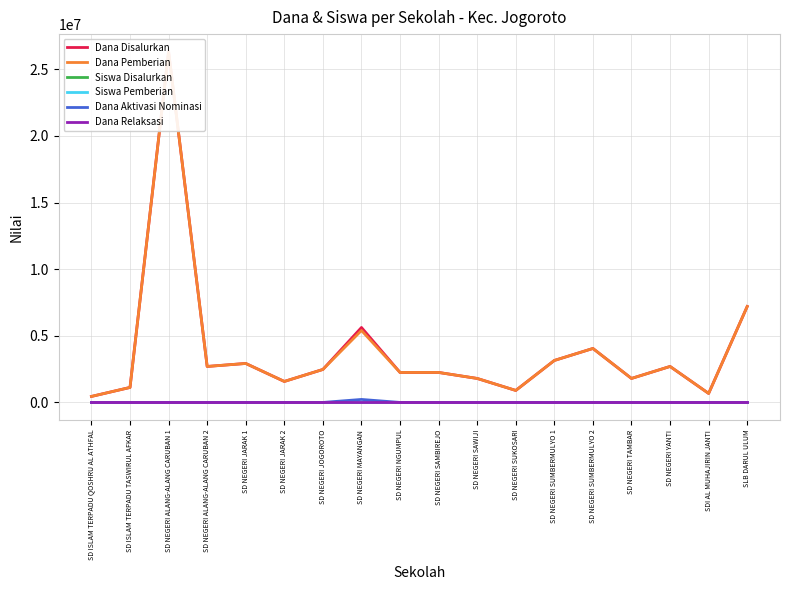

At SD NEGERI JARAK 1, list the series in order from largest to smallest.

Dana Disalurkan, Dana Pemberian, Siswa Disalurkan, Siswa Pemberian, Dana Aktivasi Nominasi, Dana Relaksasi